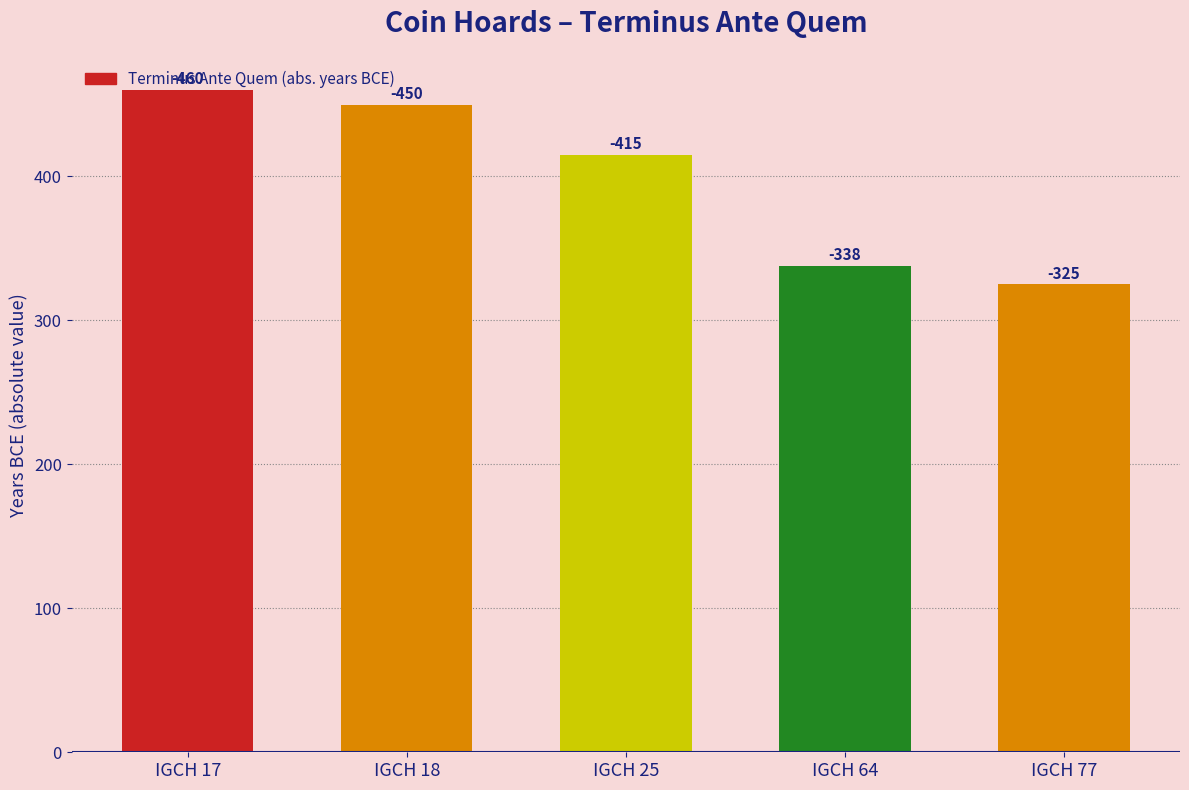

What is the sum of the values at IGCH 77 and IGCH 18?

775